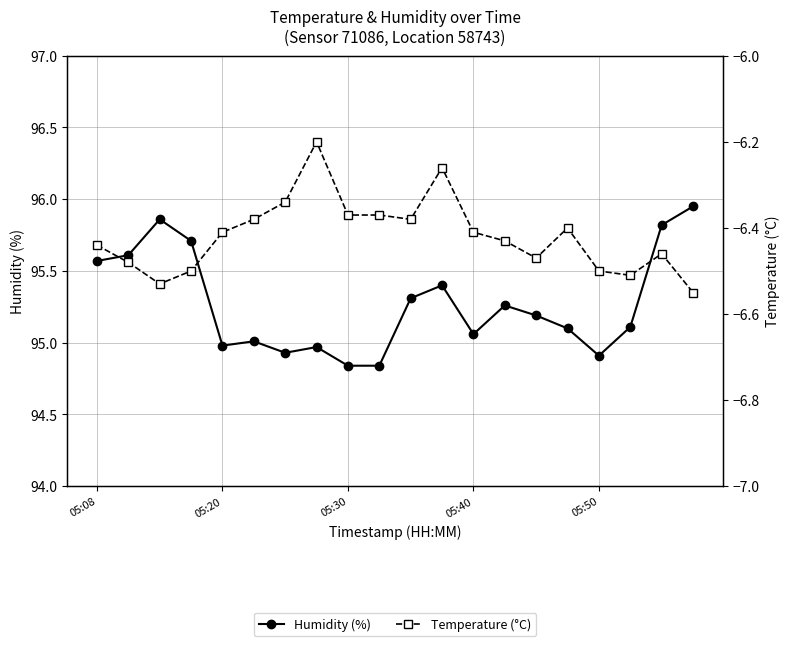

How many lines are shown in the chart?

2